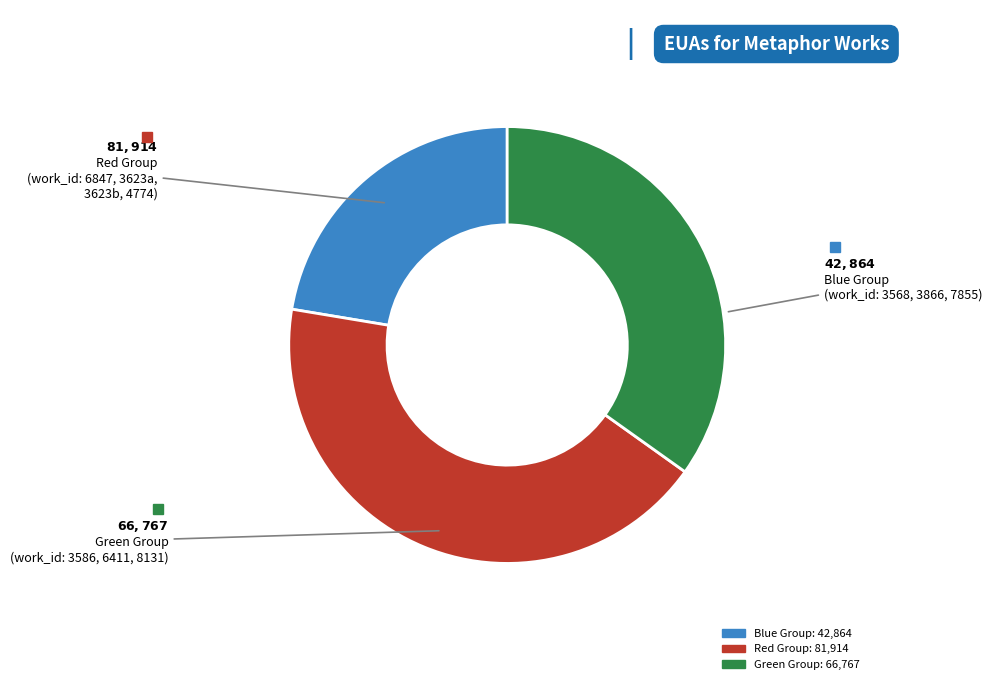

Is there a majority slice in this chart?

No